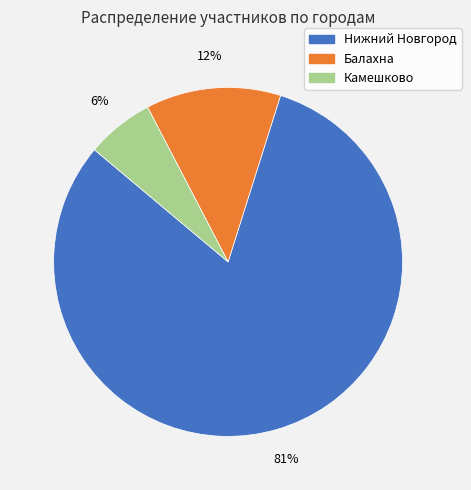

How many segments does this pie chart have?

3